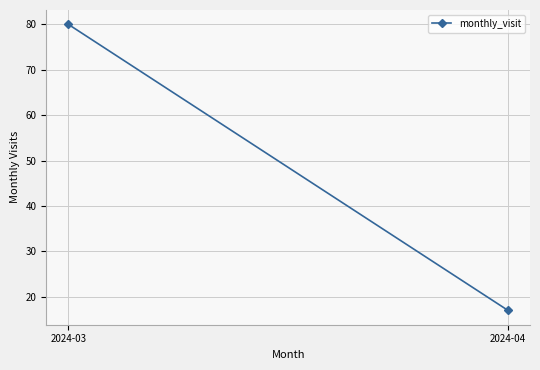

What is the value of the 1st point from the left?

80